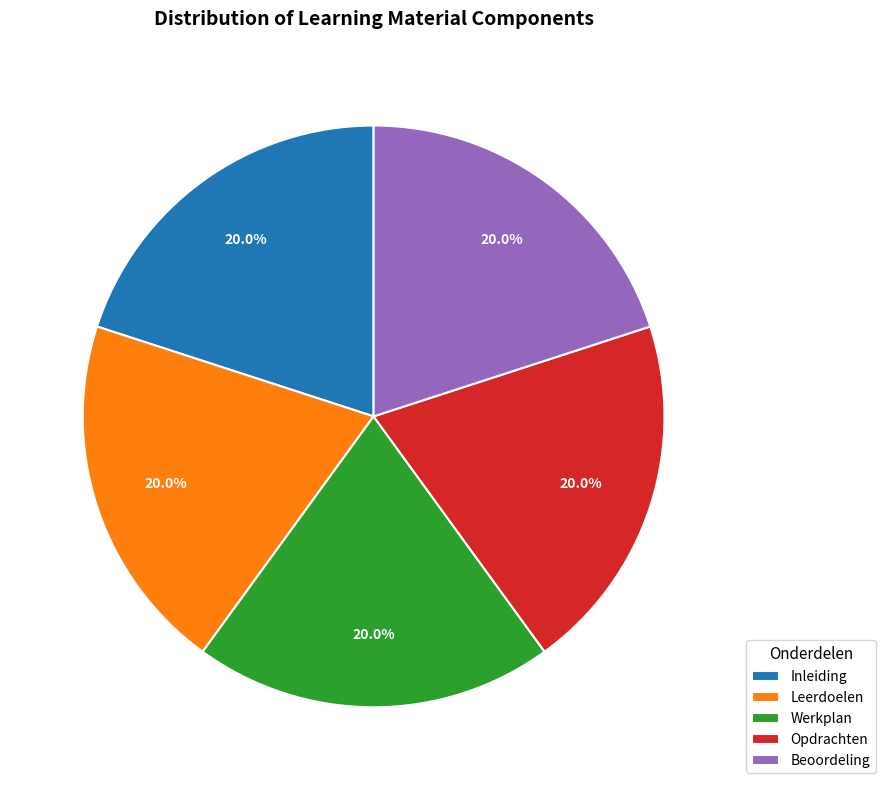

The Beoordeling slice represents 31% of the pie. True or false?

False